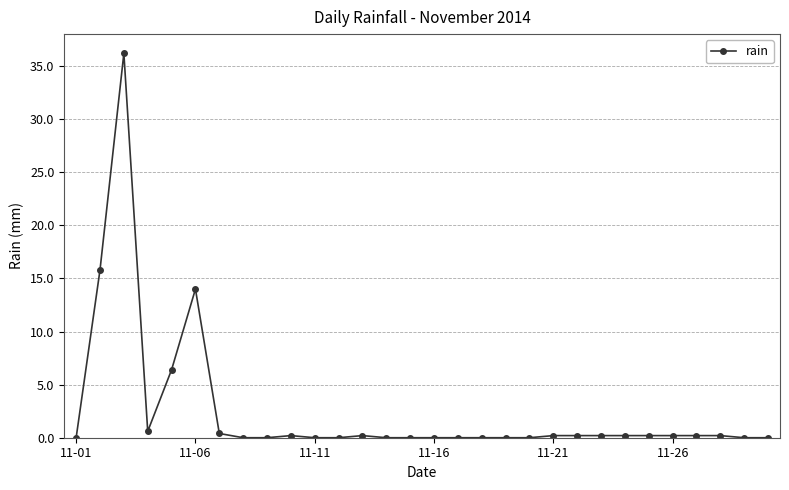

How many categories are shown in the chart?

30